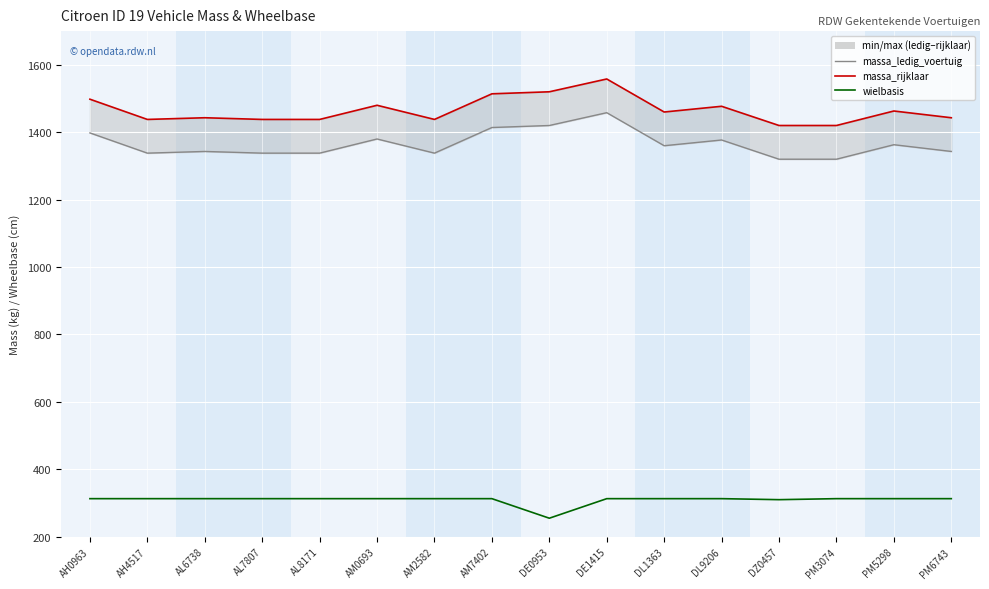

What is the lowest value of the massa_ledig_voertuig series?

1320